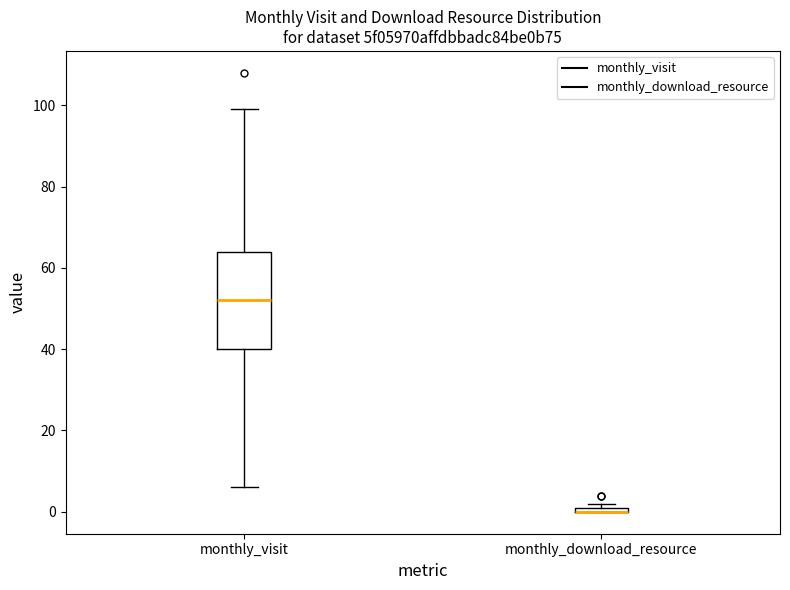

Which box is the tallest, from its lower edge to its upper edge?

monthly_visit